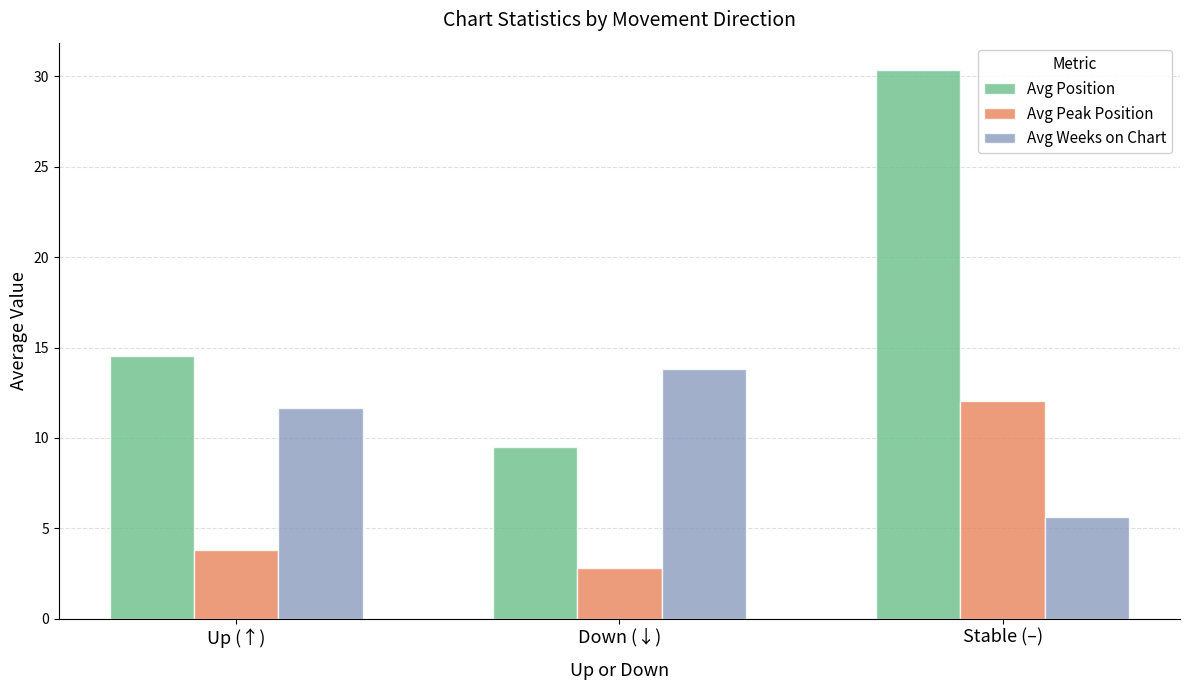

Reading left to right, extract all data points from this chart.

Avg Position: 14.5	9.5	30.4
Avg Peak Position: 3.8	2.8	12.1
Avg Weeks on Chart: 11.7	13.8	5.7